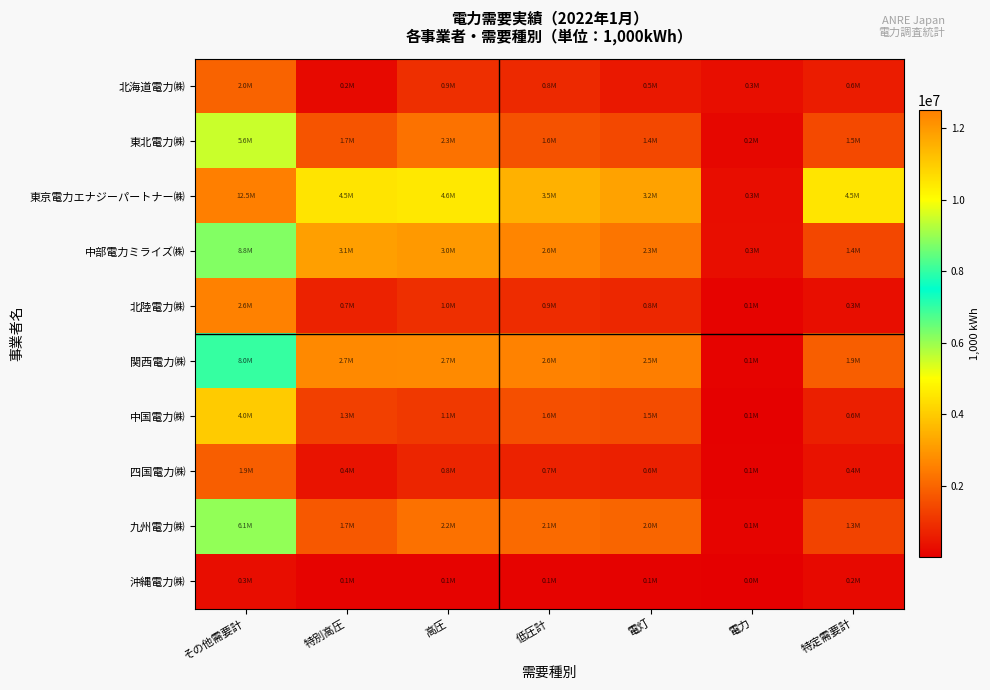

What is the minimum value shown in the chart?

5202